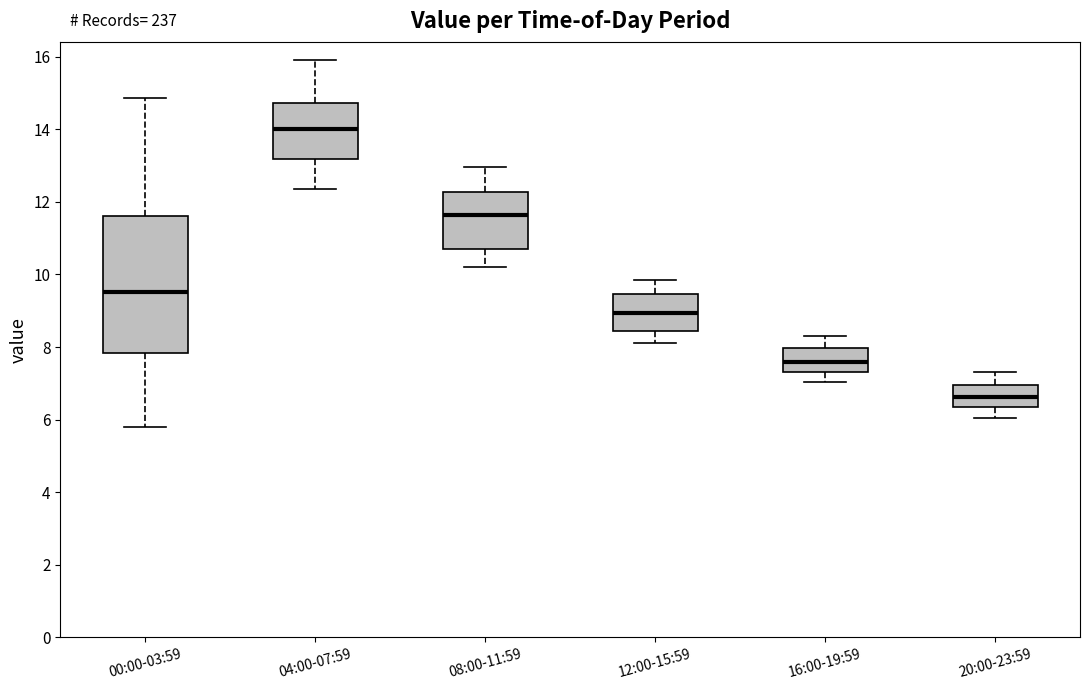

Which box is the tallest, from its lower edge to its upper edge?

00:00-03:59